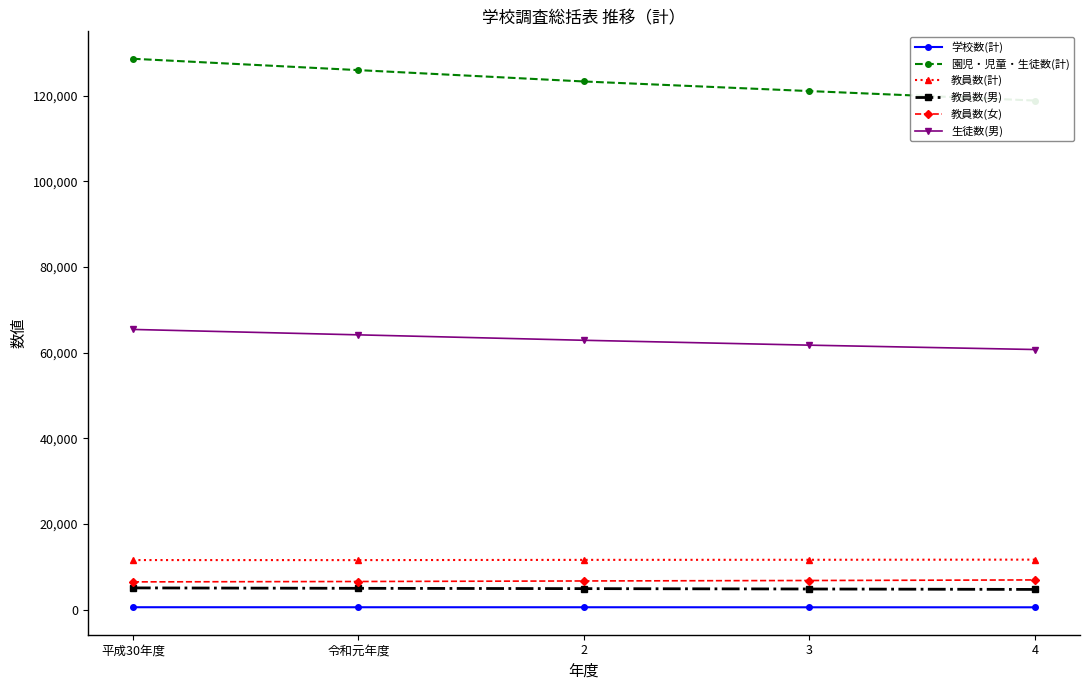

What is the average value of the 教員数(女) series?

6716